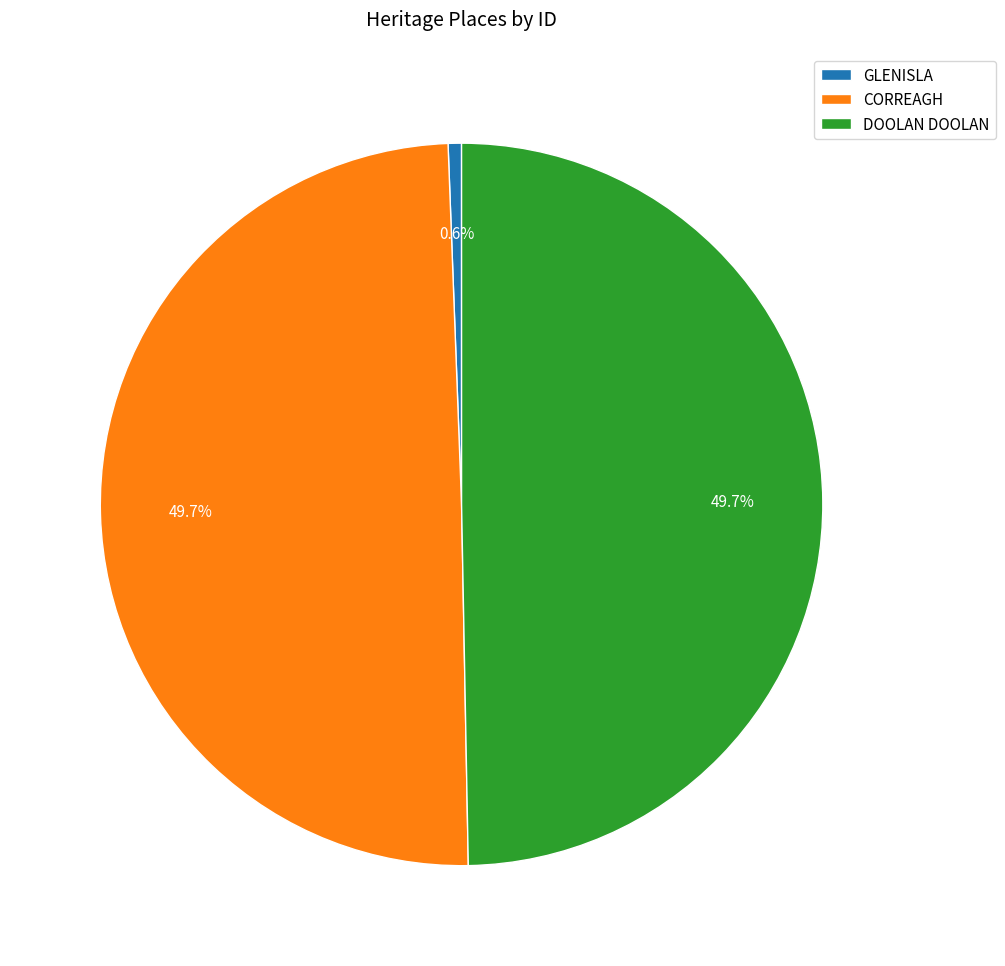

Is GLENISLA the majority of the pie?

No